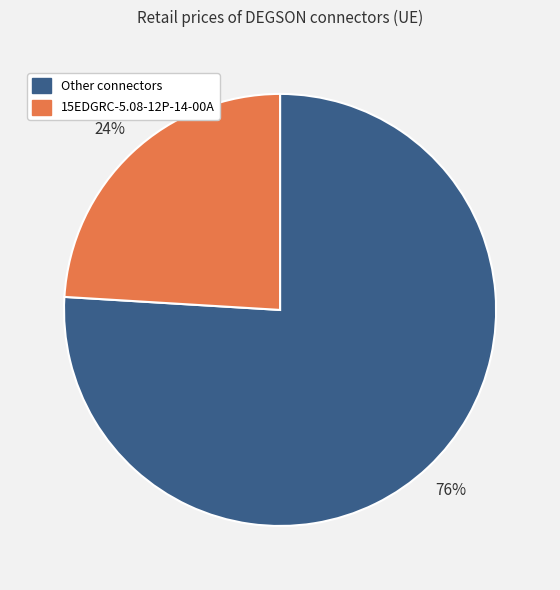

To the nearest percent, what percentage of the pie is 15EDGRC-5.08-12P-14-00A?

24%